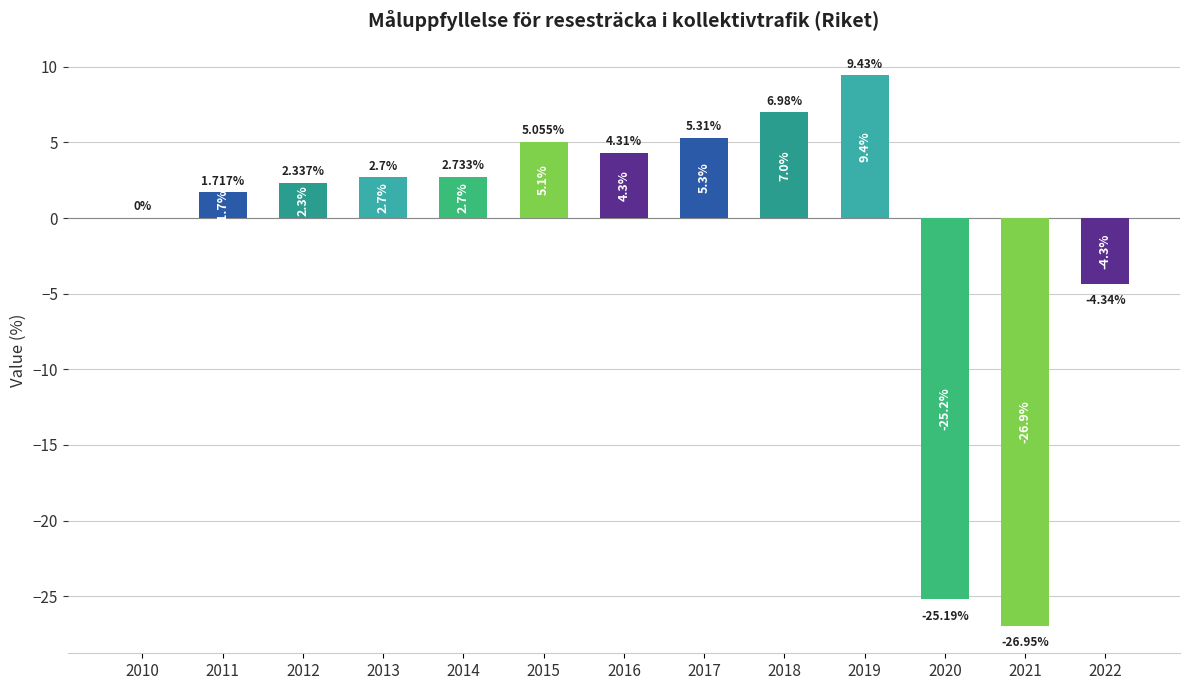

True or false: the data shows 7.0 at 2018.

True